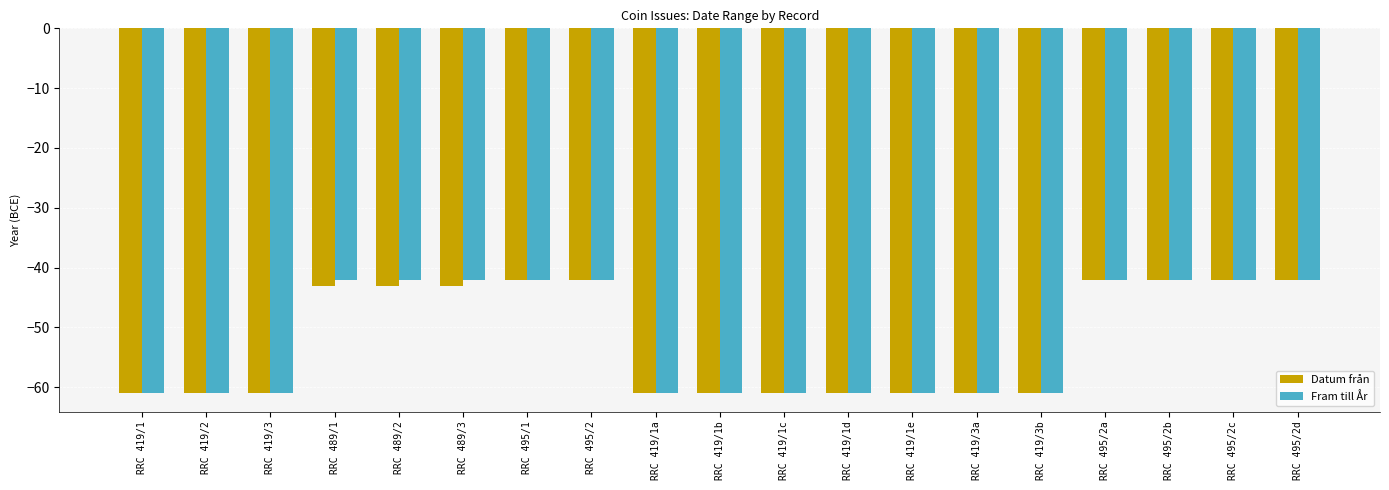

Reading left to right, extract all data points from this chart.

Datum från: -61	-61	-61	-43	-43	-43	-42	-42	-61	-61	-61	-61	-61	-61	-61	-42	-42	-42	-42
Fram till År: -61	-61	-61	-42	-42	-42	-42	-42	-61	-61	-61	-61	-61	-61	-61	-42	-42	-42	-42